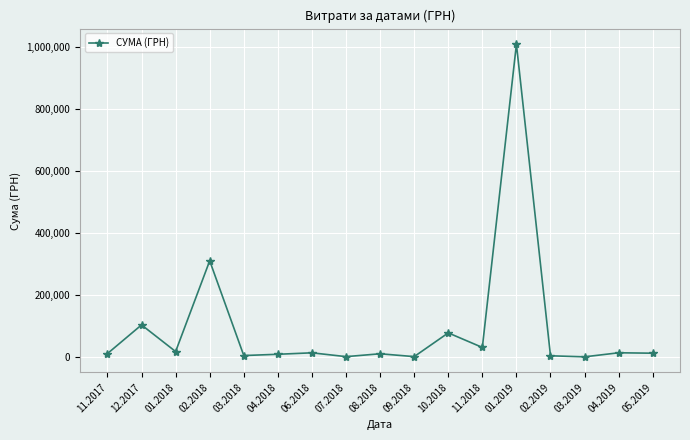

What is the greatest value displayed?

1008881.5